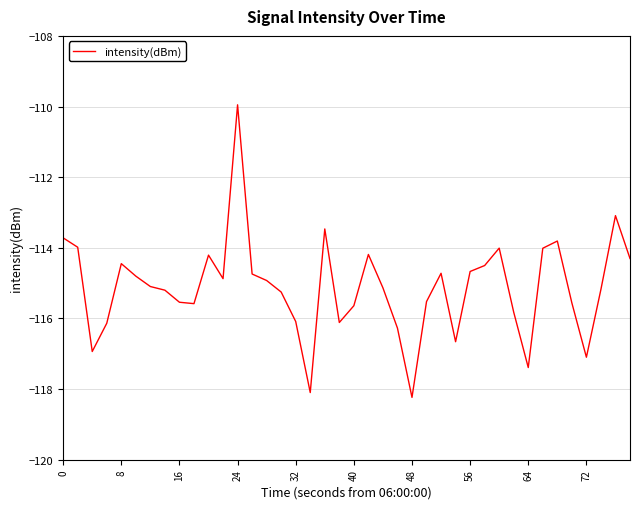

What is the difference between the maximum and minimum values?

8.3